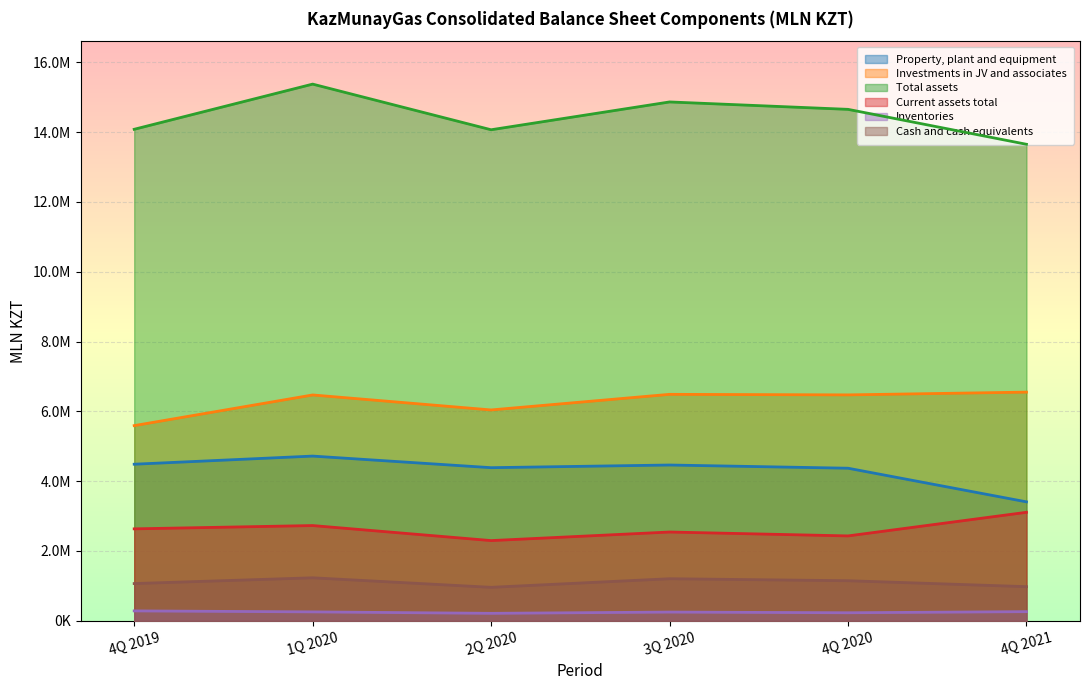

How many categories are shown in the chart?

6